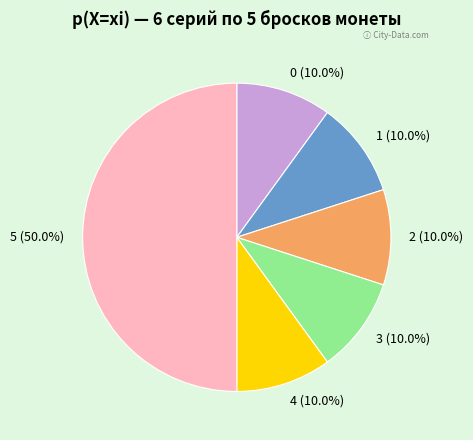

Between 4 and 5, which is larger?

5